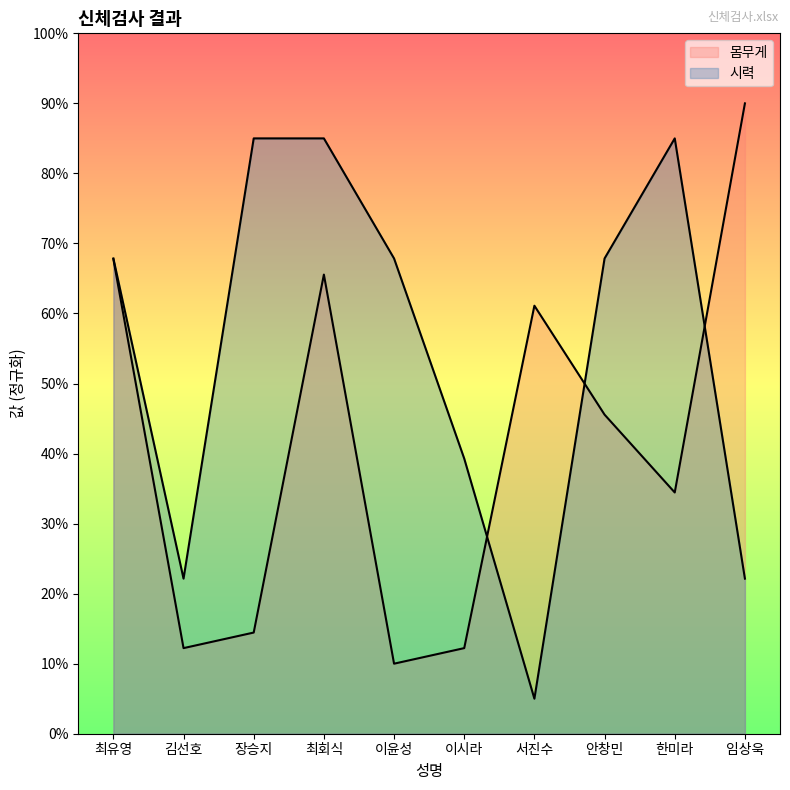

True or false: 시력 has a value of 85.0 at 장승지.

True